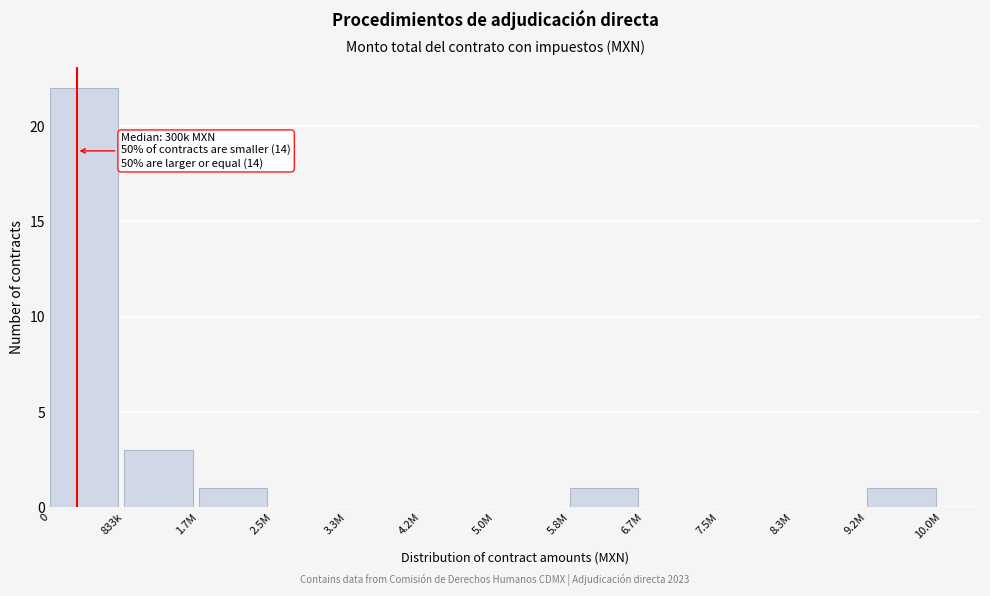

Reading left to right, what are all the values shown in this chart?

0=22	833k=3	1.7M=1	2.5M=0	3.3M=0	4.2M=0	5.0M=0	5.8M=1	6.7M=0	7.5M=0	8.3M=0	9.2M=1